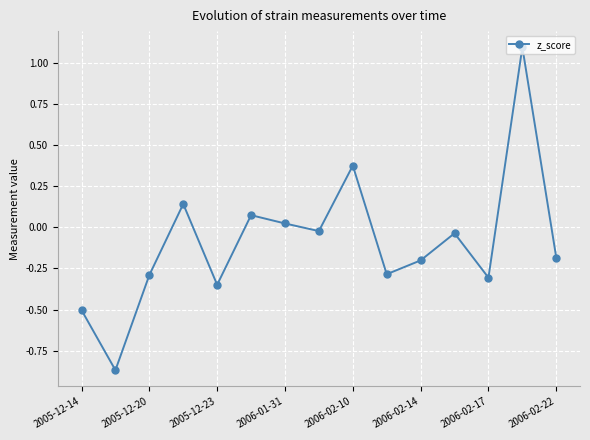

What is the difference between the second highest and minimum values?

1.2